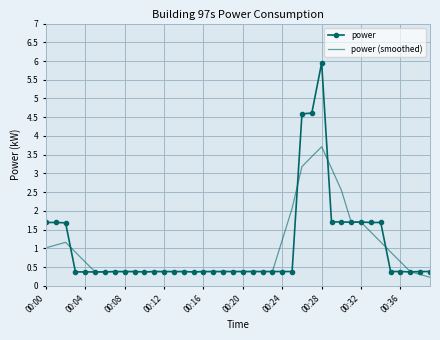

What is the minimum value for power?

0.4